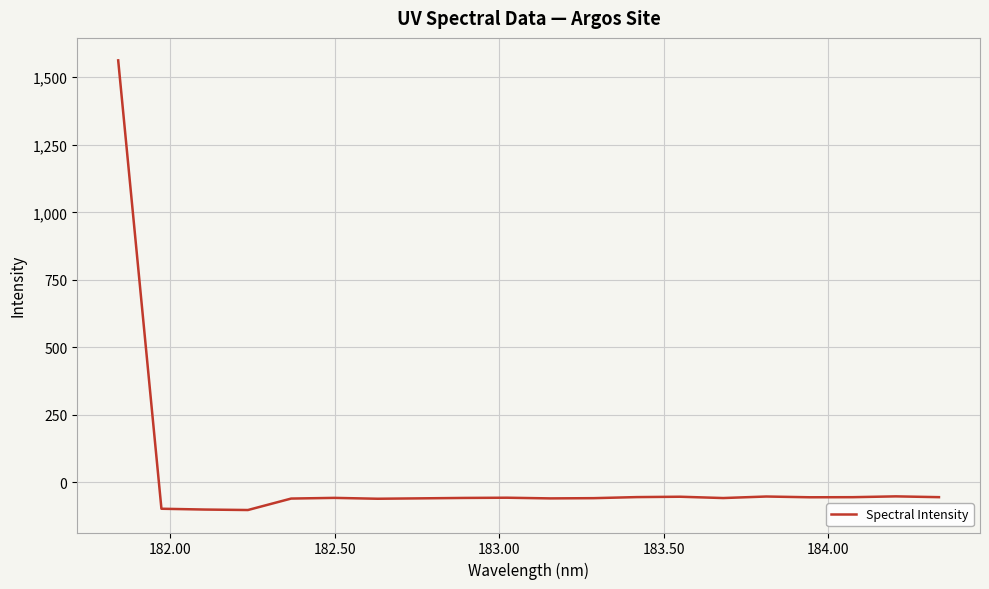

What is the smallest value displayed?

-102.2